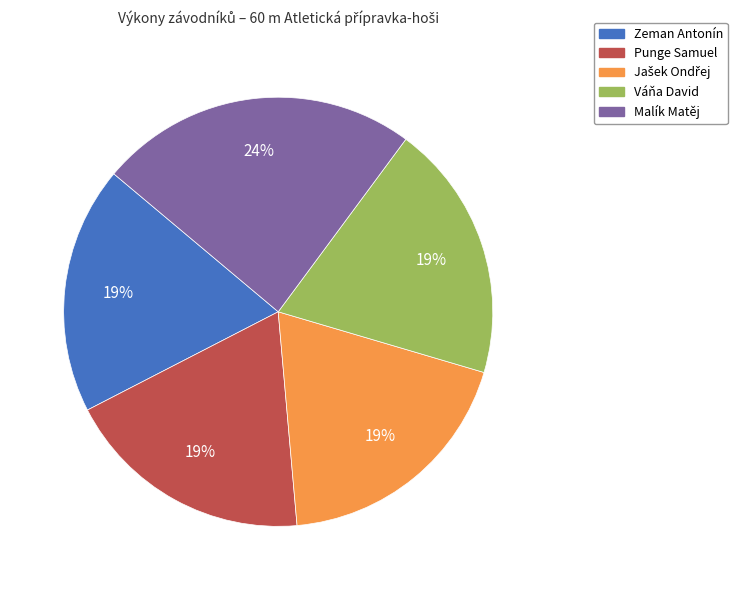

The Punge Samuel slice represents 6% of the pie. True or false?

False